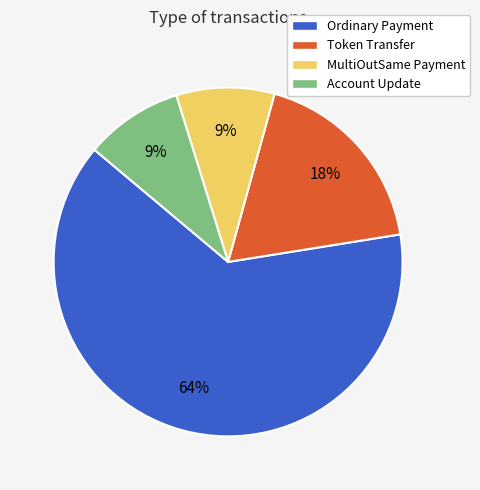

What is the largest slice in the pie chart?

Ordinary Payment